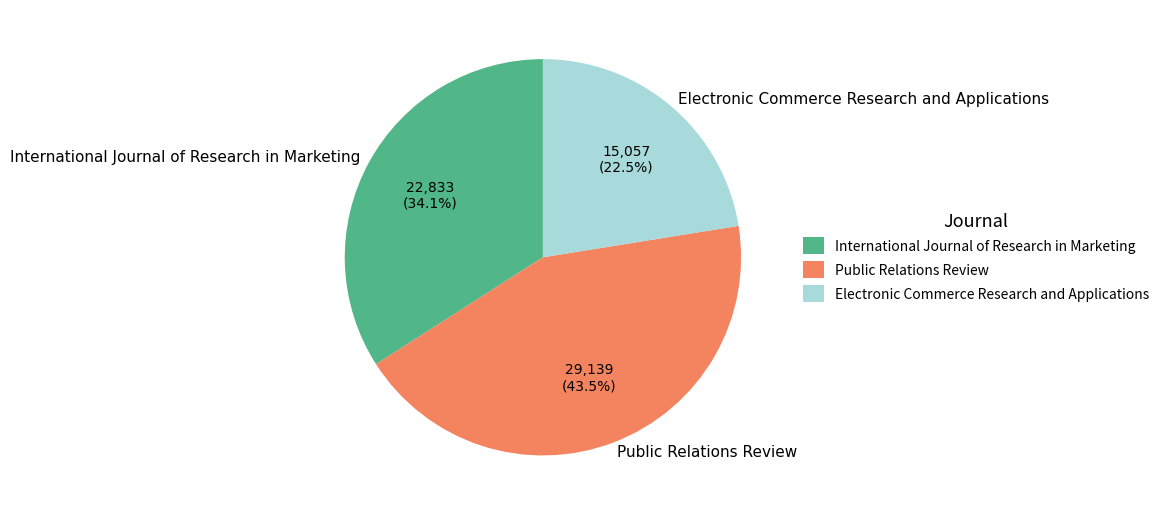

To the nearest percent, what is the difference between the largest and smallest slice percentages?

21%